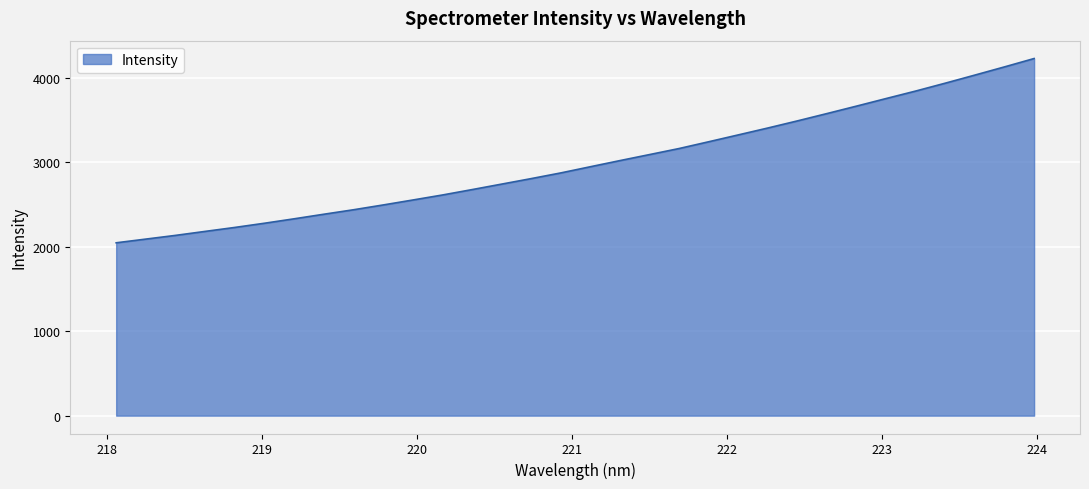

How many values are below 2946?

16